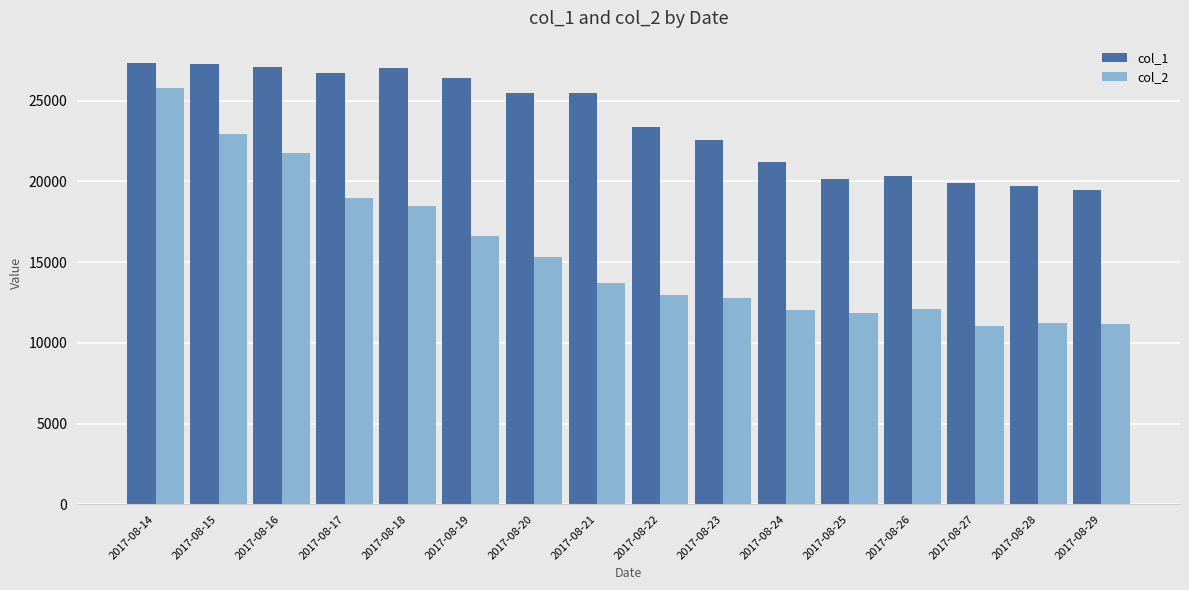

How many distinct data groups are displayed?

2